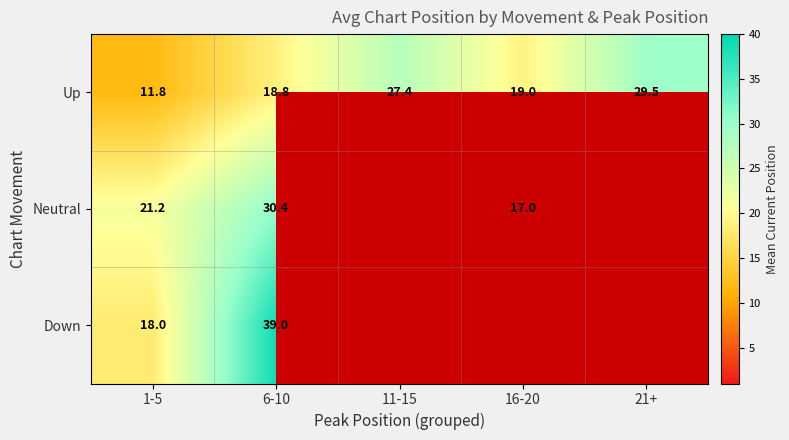

At which category does the chart reach its minimum across all series?

1-5